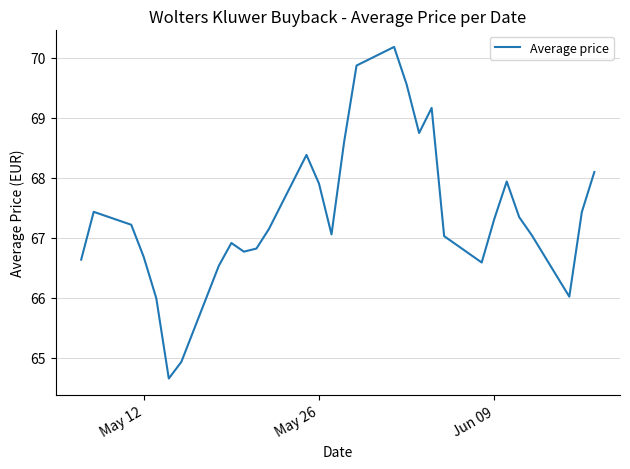

What is the difference between the maximum and minimum values?

5.5